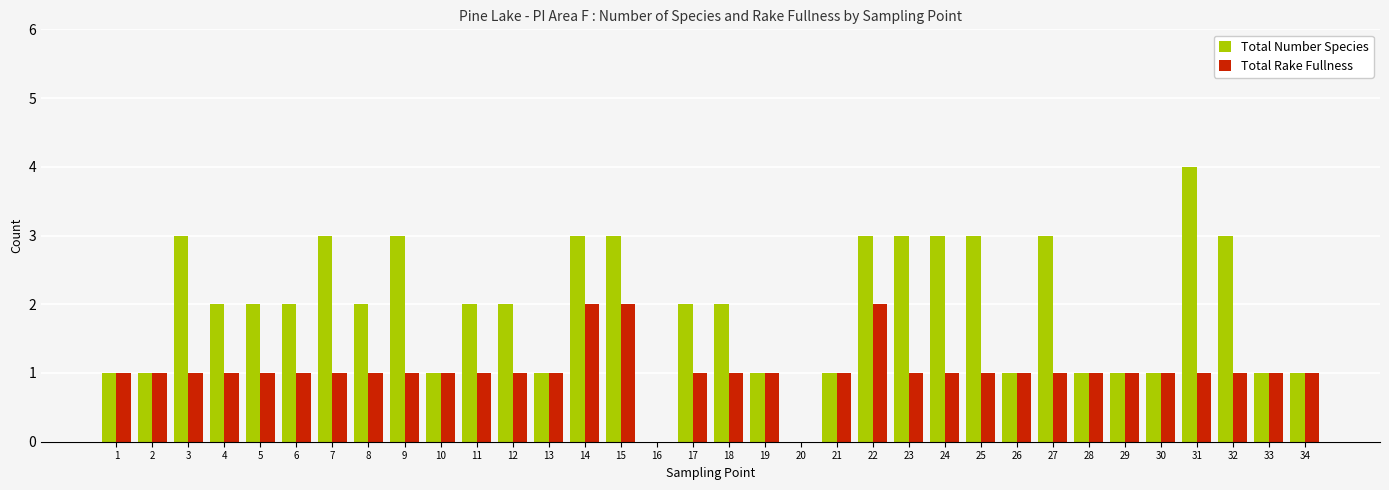

Are the bars grouped side by side (vs. stacked)?

Yes